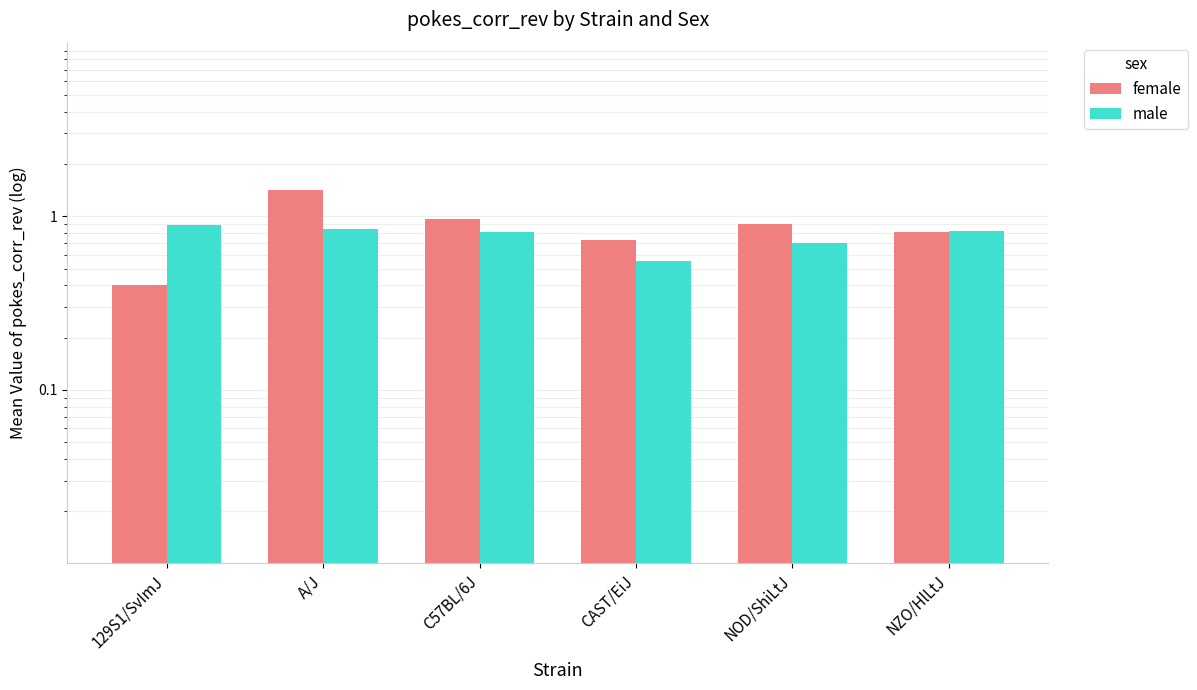

How many bars are there in total?

12